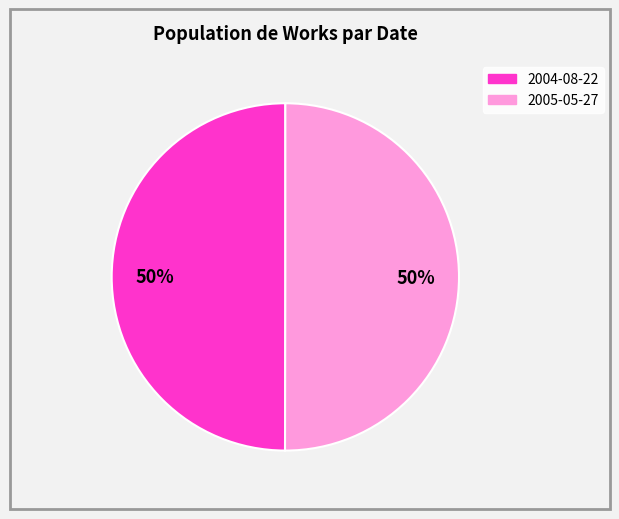

Do 2004-08-22 and 2005-05-27 together represent more than half of the pie?

Yes